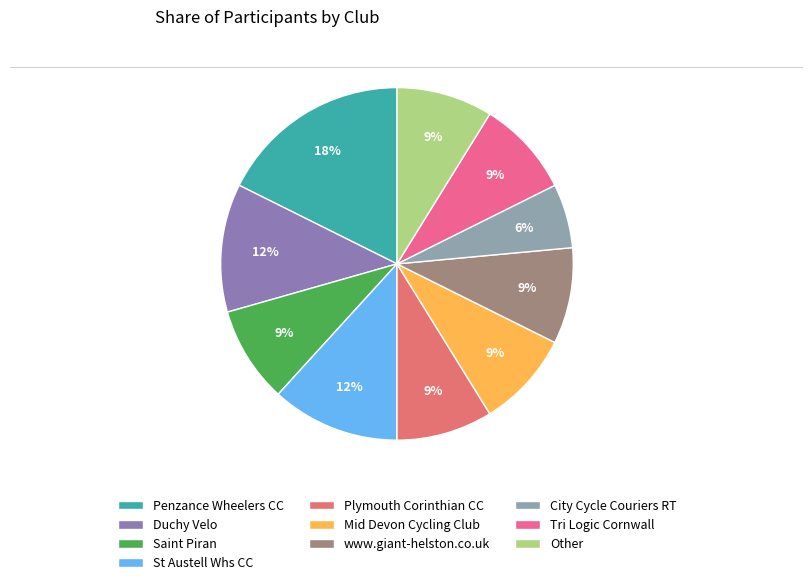

Is St Austell Whs CC the majority of the pie?

No